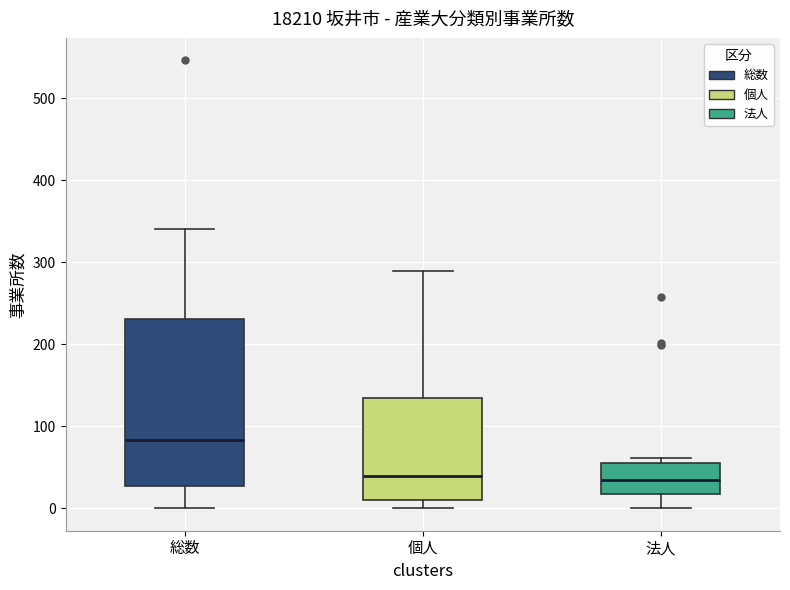

Reading left to right, transcribe this box plot: for each box, give where its median line is, the range the box spans, and where its two whiskers end, as read against the y-axis. The values are not printed on the chart, so give them approximately, as read against the axis.

総数: median 80, box 30 to 230, whiskers 0 to 340
個人: median 40, box 10 to 130, whiskers 0 to 290
法人: median 40, box 20 to 60, whiskers 0 to 60 (just above the box's upper edge)